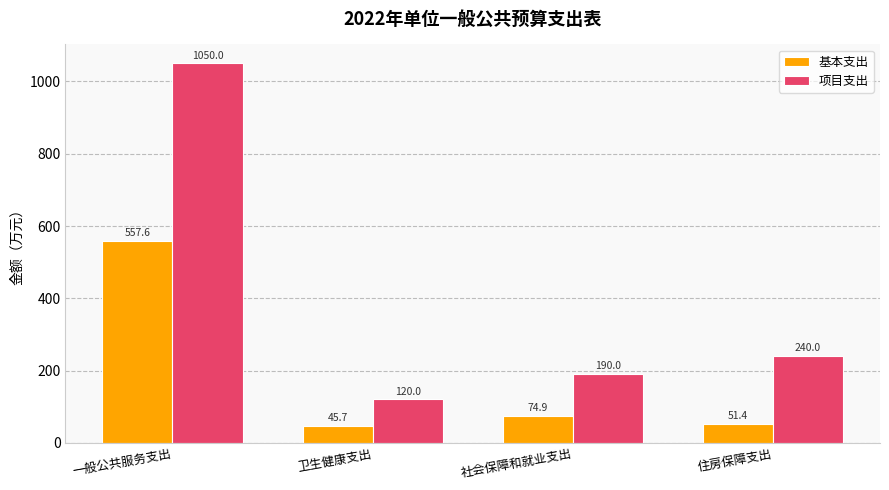

Count the number of data series in this chart.

2